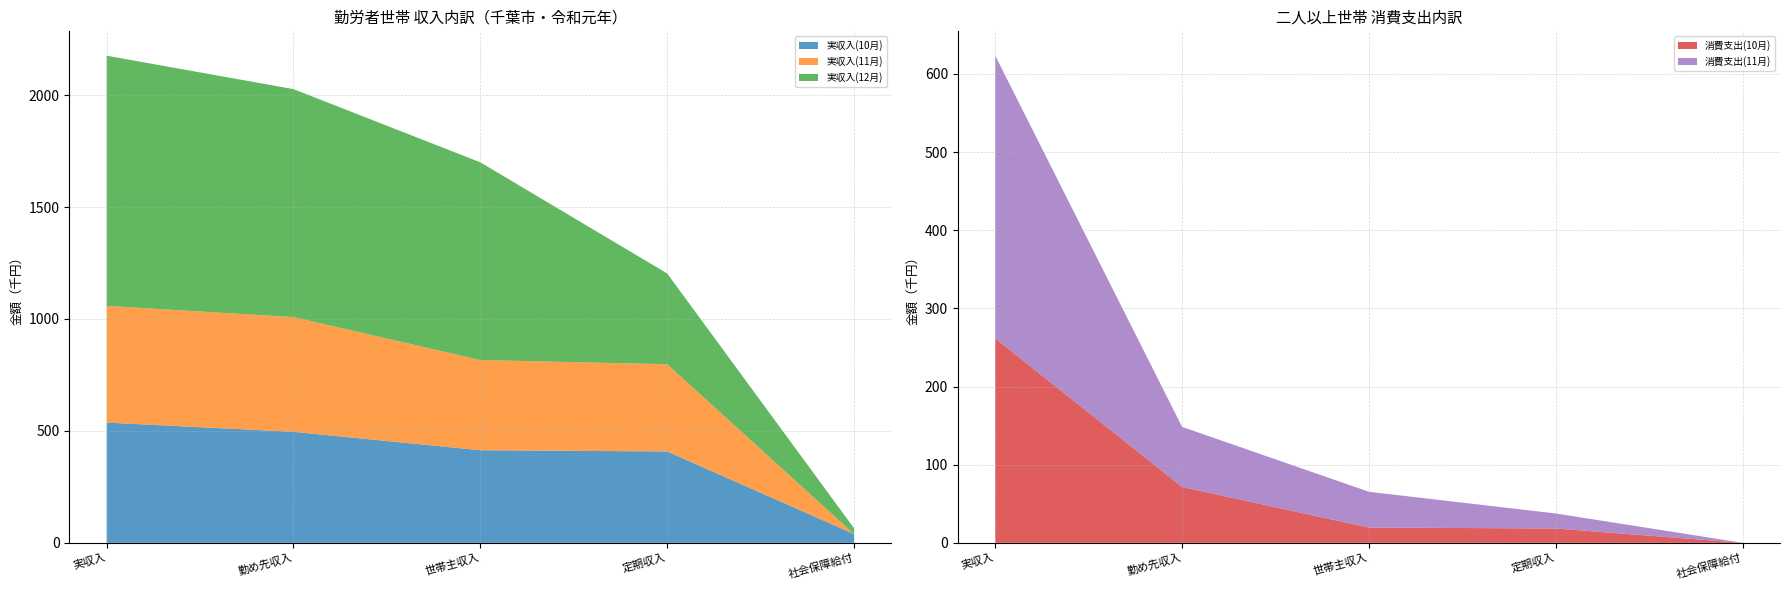

Reading left to right, what are all the values shown in this chart?

実収入(10月): 537117	495987	413657	408195	39414
実収入(11月): 521407	512496	402923	389801	146
実収入(12月): 1117534	1018226	883228	405382	25859
消費支出(10月): 261679	71504	19575	18374	0
消費支出(11月): 361714	76910	45771	19208	0